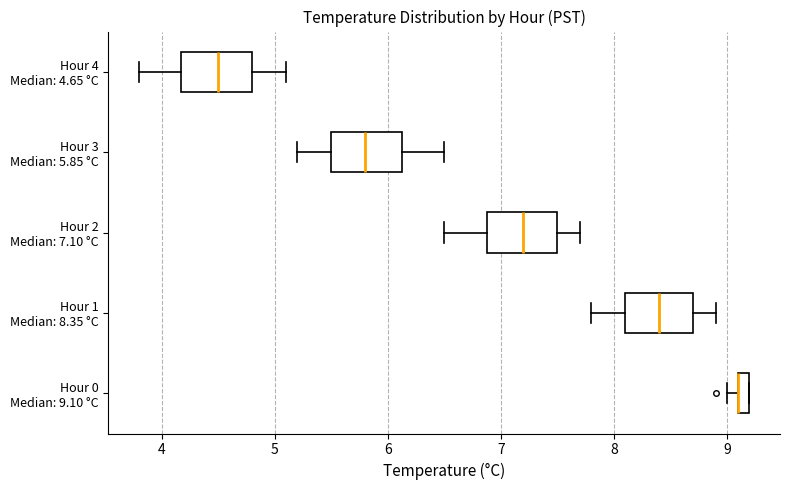

Where does the left whisker of the box for Hour 3 Median: 5.85 °C end on the x-axis? The values are not printed on the chart, so give them approximately, as read against the axis.

5.2